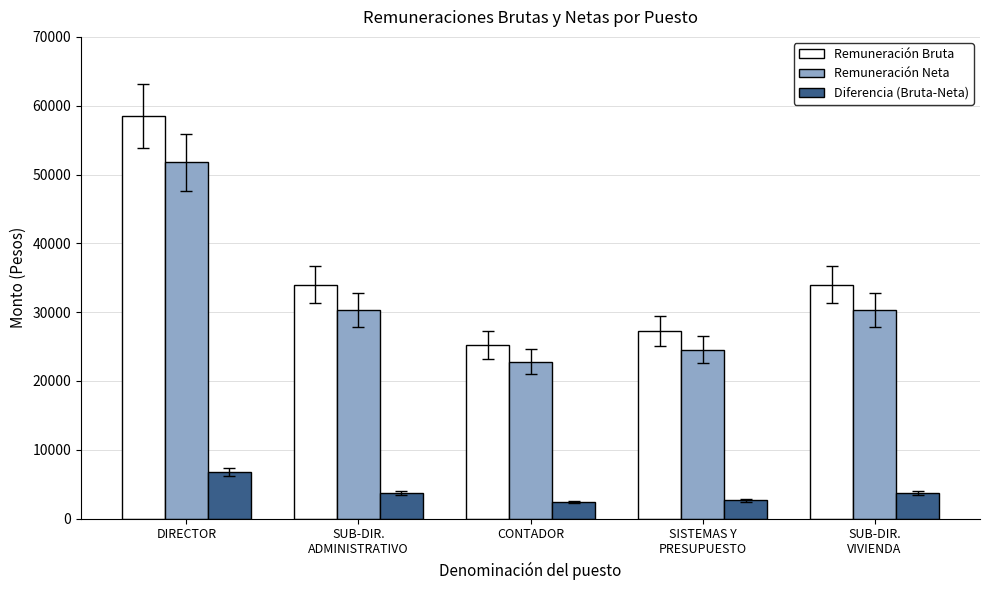

True or false: Diferencia (Bruta-Neta) has a value of 2392.8 at CONTADOR.

True